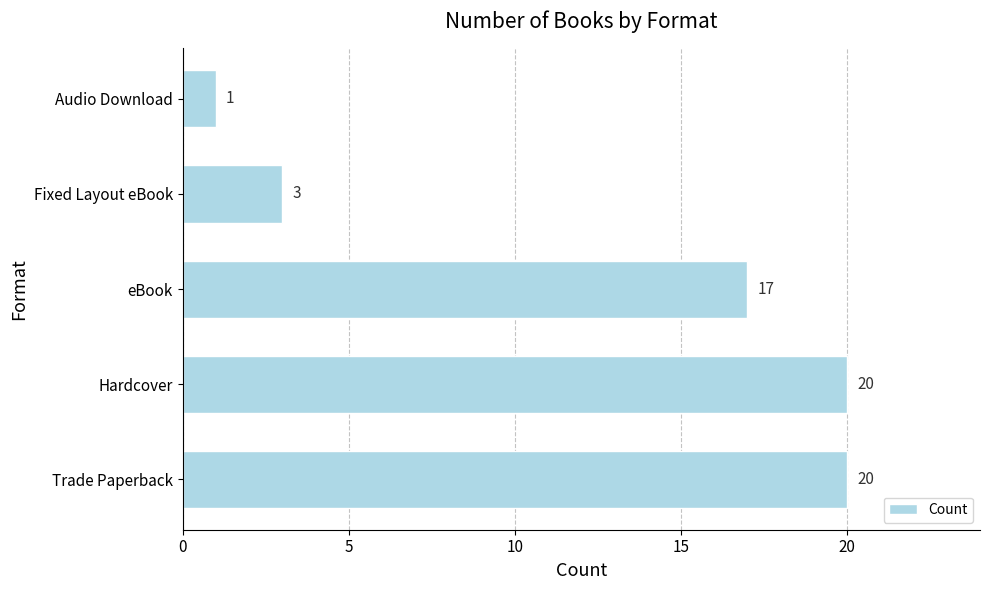

What is the difference between the second highest and minimum values?

19